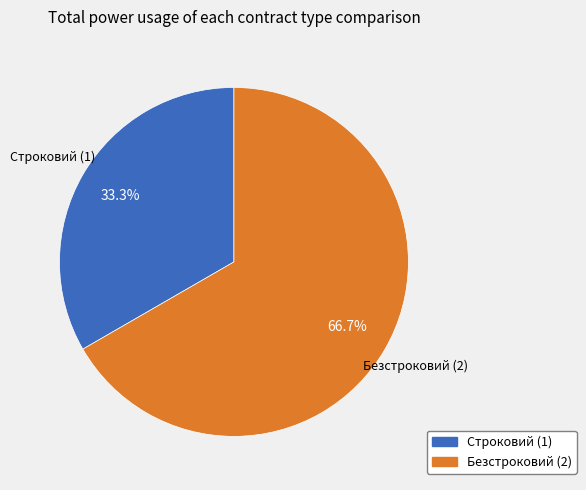

Which has a higher value, Строковий or Безстроковий?

Безстроковий